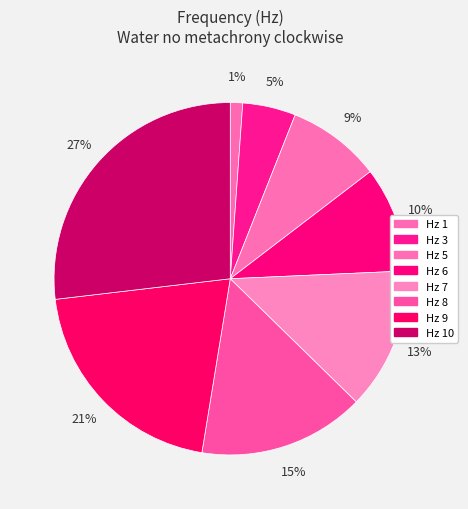

How many slices are in this pie chart?

8